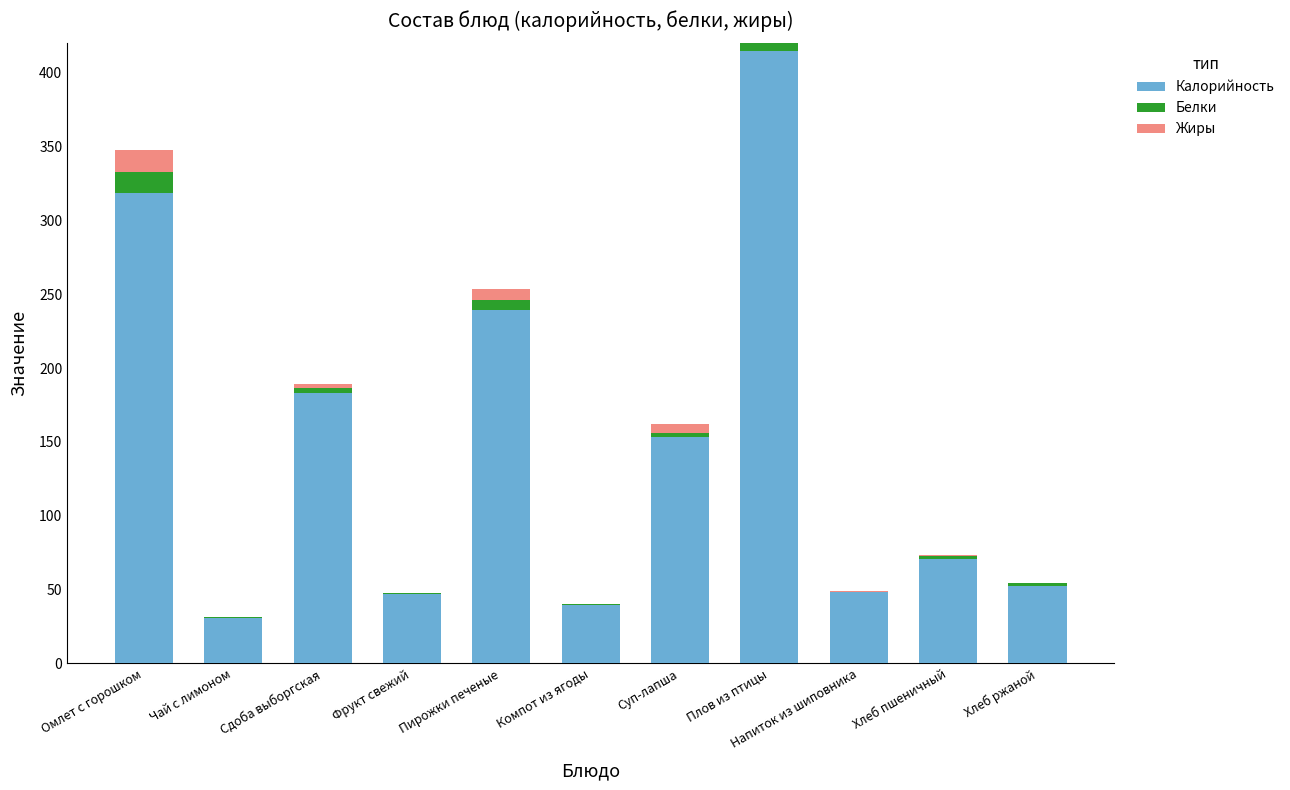

The value of Жиры at Сдоба выборгская is 3.9. True or false?

False